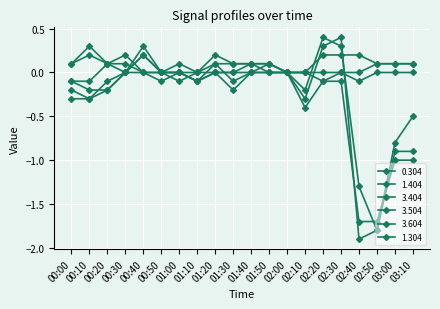

Does the chart have visible grid lines?

Yes